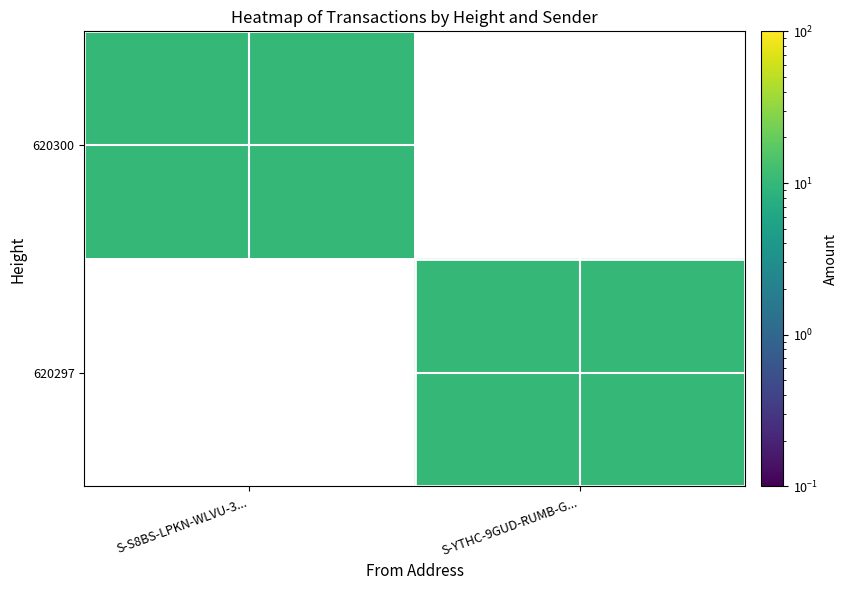

At which category does the chart reach its peak across all series?

S-YTHC-9GUD-RUMB-G...